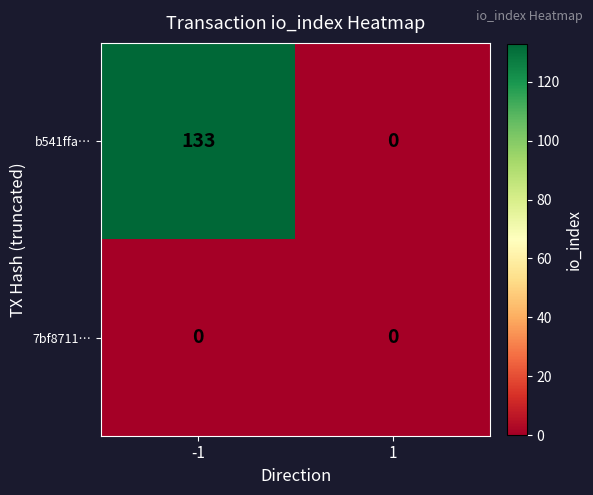

Reading left to right, list all the values displayed in this chart.

b541ffa…: -1=133	1=0
7bf8711…: -1=0	1=0